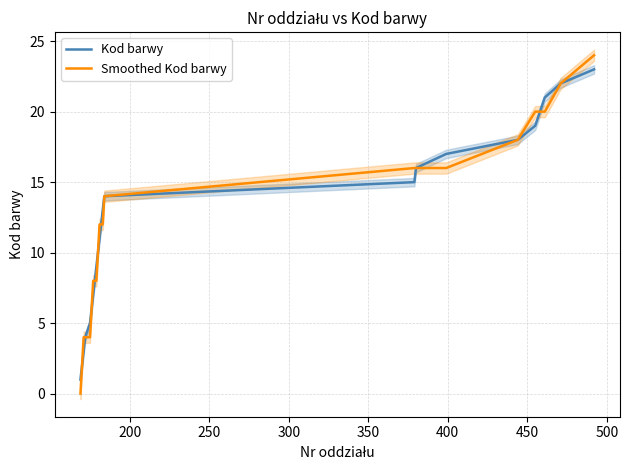

How many categories are shown in the chart?

23